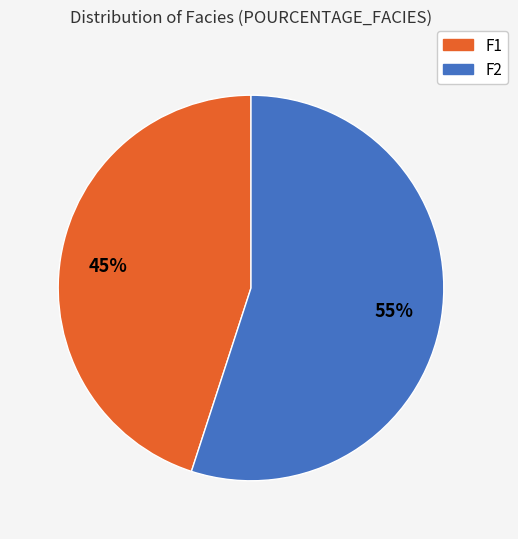

Which slice is the largest?

F2